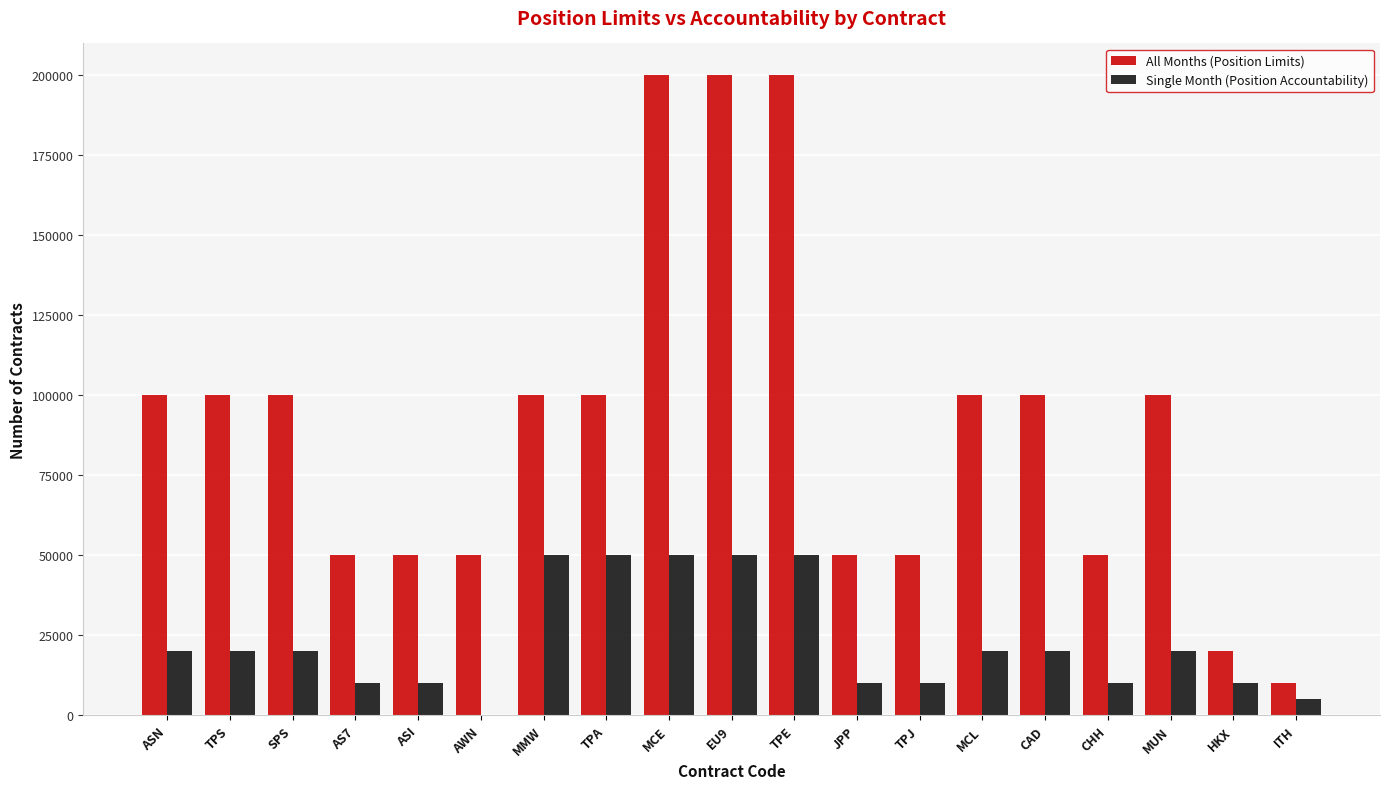

Reading left to right, what are all the values shown in this chart?

All Months (Position Limits): ASN=100000	TPS=100000	SPS=100000	AS7=50000	ASI=50000	AWN=50000	MMW=100000	TPA=100000	MCE=200000	EU9=200000	TPE=200000	JPP=50000	TPJ=50000	MCL=100000	CAD=100000	CHH=50000	MUN=100000	HKX=20000	ITH=10000
Single Month (Position Accountability): ASN=20000	TPS=20000	SPS=20000	AS7=10000	ASI=10000	AWN=0	MMW=50000	TPA=50000	MCE=50000	EU9=50000	TPE=50000	JPP=10000	TPJ=10000	MCL=20000	CAD=20000	CHH=10000	MUN=20000	HKX=10000	ITH=5000